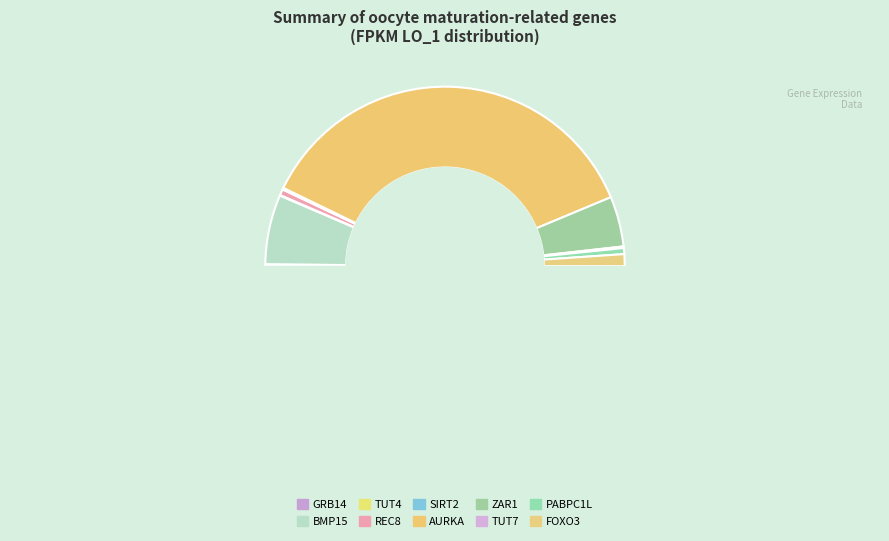

To the nearest percent, what is the difference between the FOXO3 and PABPC1L slice percentages?

1%